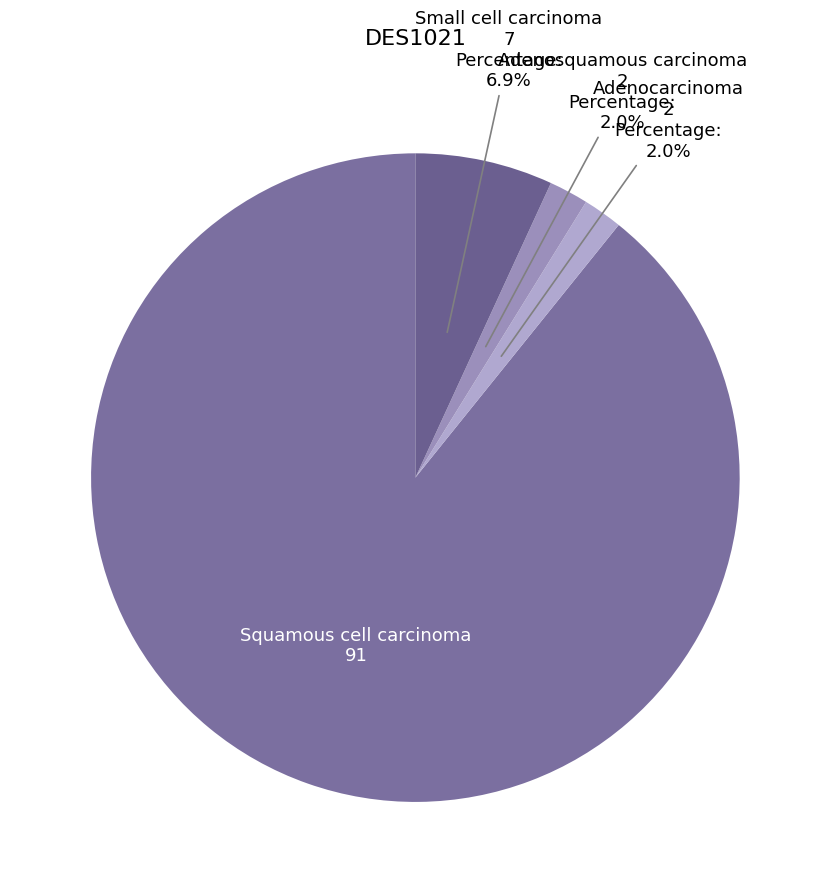

The Small cell carcinoma slice represents 7% of the pie. True or false?

True